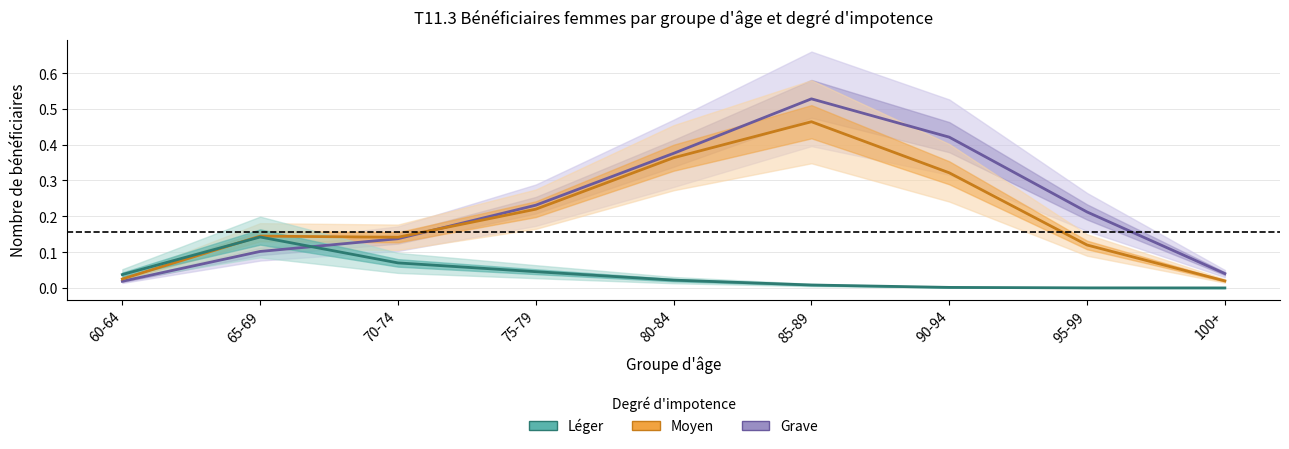

How many data points does each series have?

9